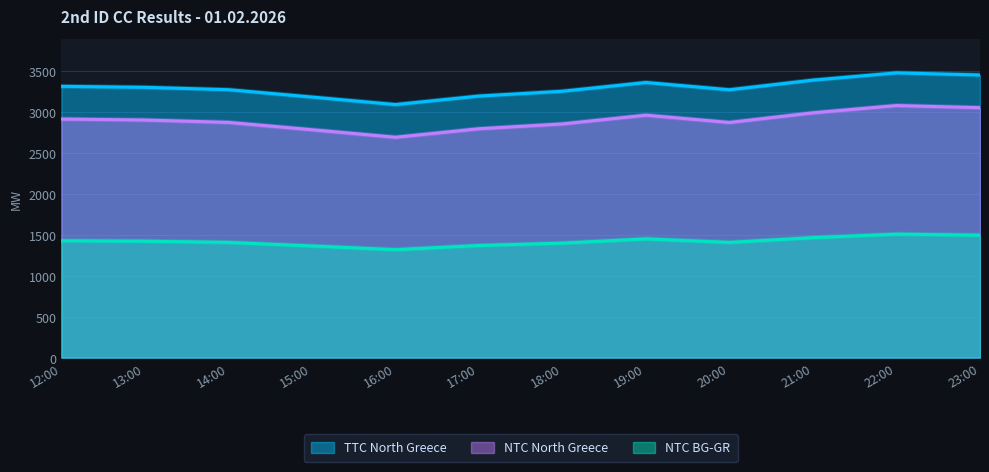

What is the label of the 4th point from the left?

15:00